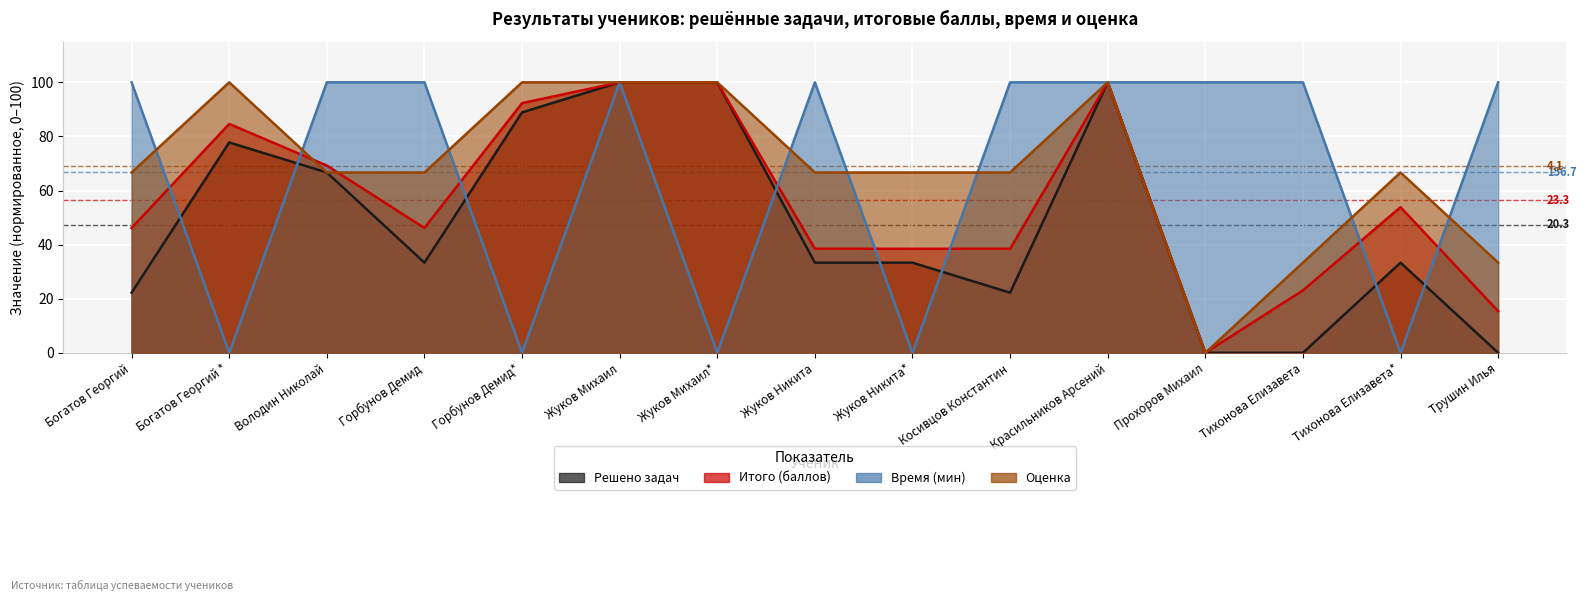

Count the Время (мин) values in the range 0 to 100.

15